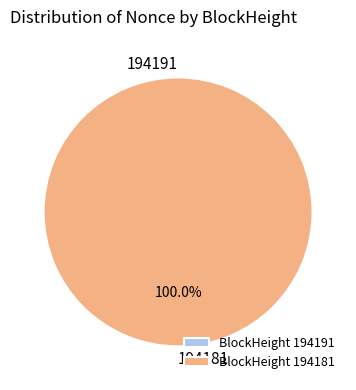

To the nearest percent, what is the average slice percentage?

50%